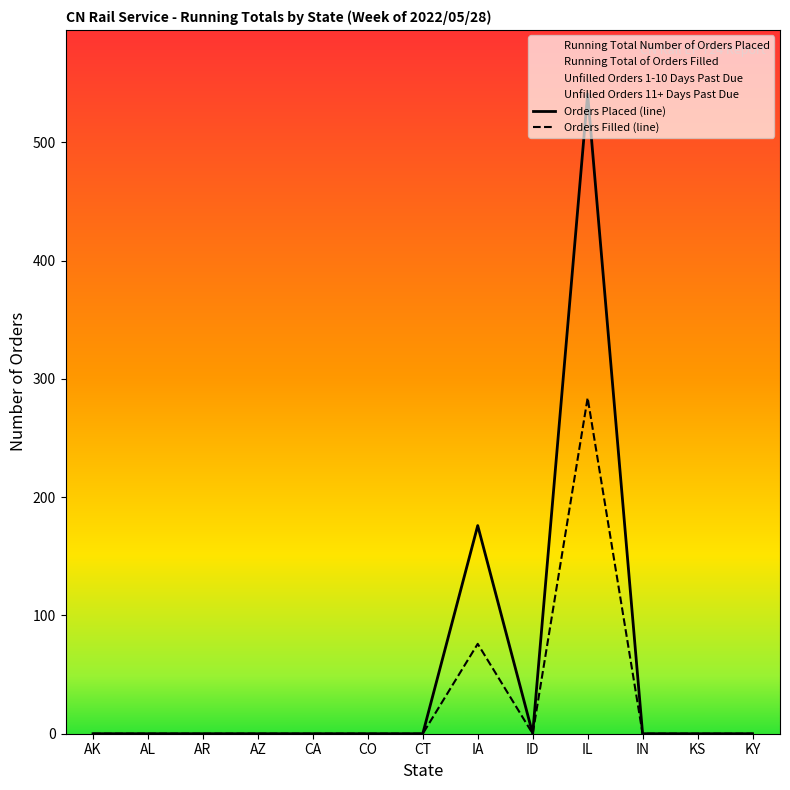

True or false: Orders Filled (line) and Orders Placed (line) intersect in this chart.

False